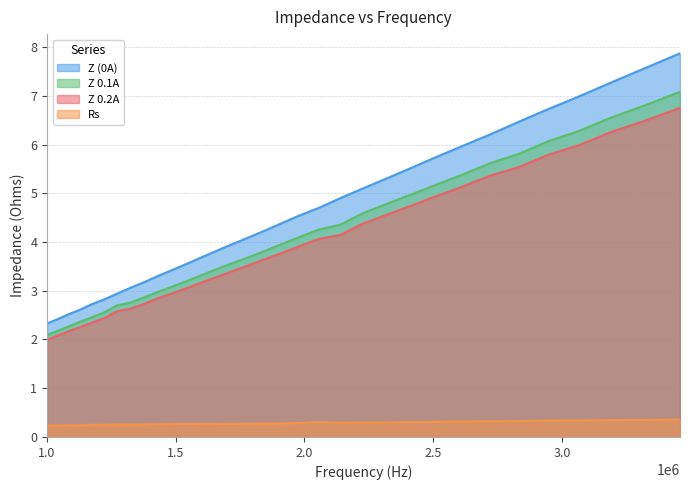

What is the label of the 26th point from the right?

1271492.016